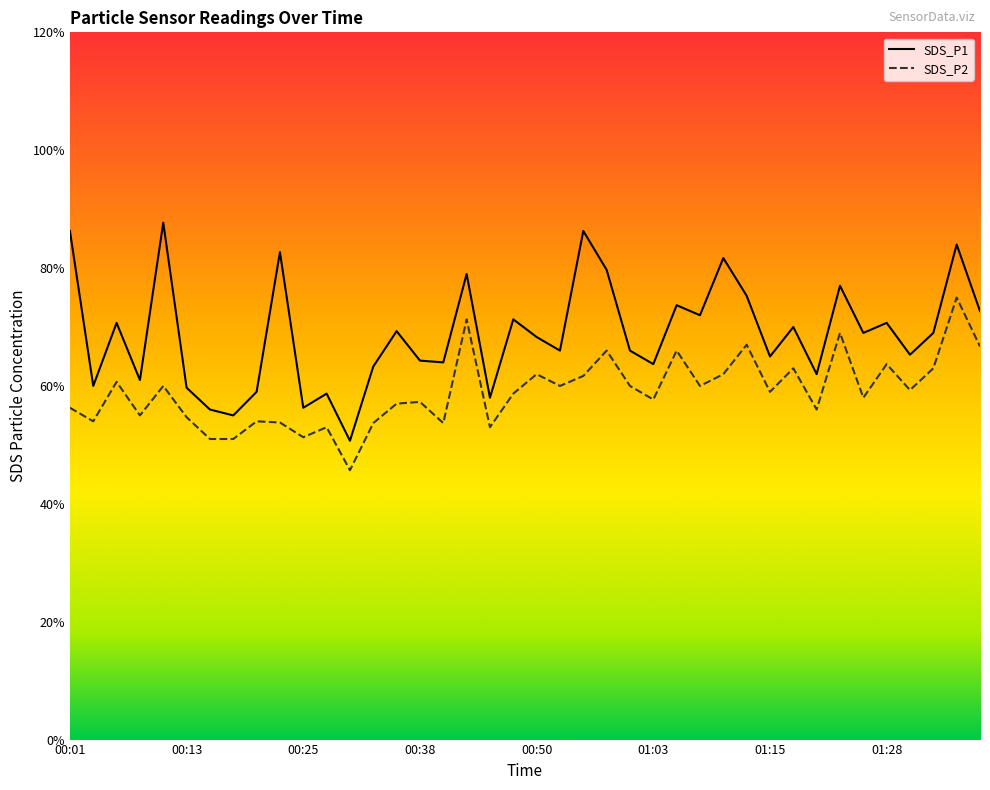

List the series in order of their overall mean, lowest first.

SDS_P2, SDS_P1